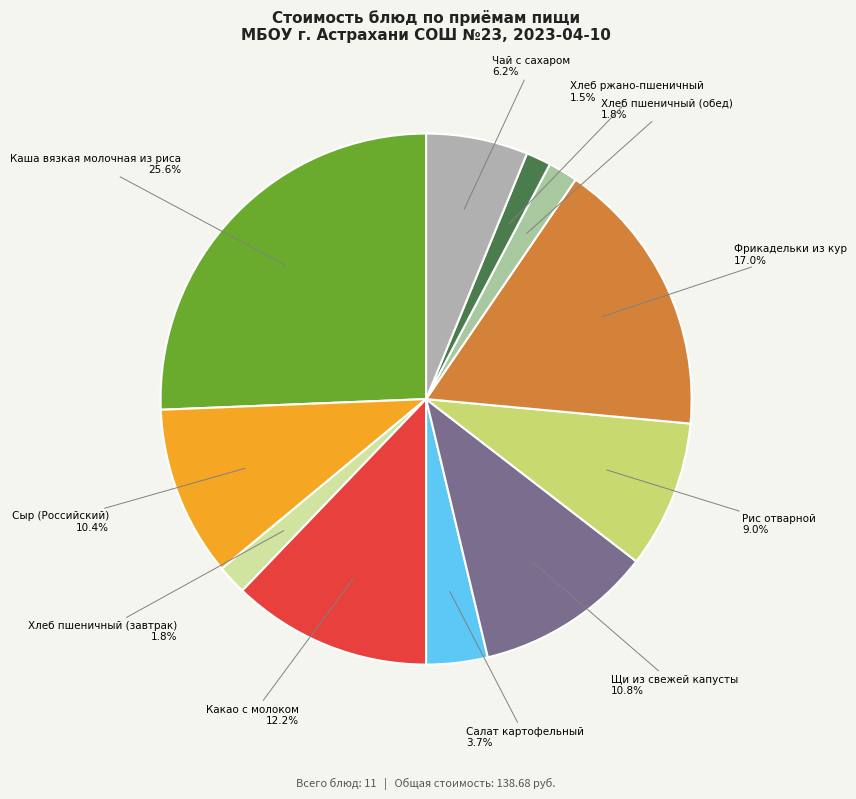

How many slices are in this pie chart?

11